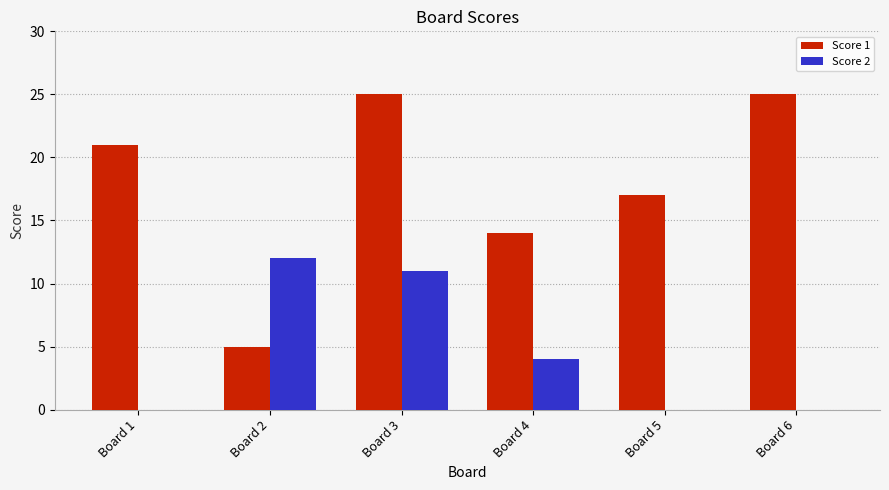

Between Board 4 and Board 6, which series saw the biggest shift?

Score 1